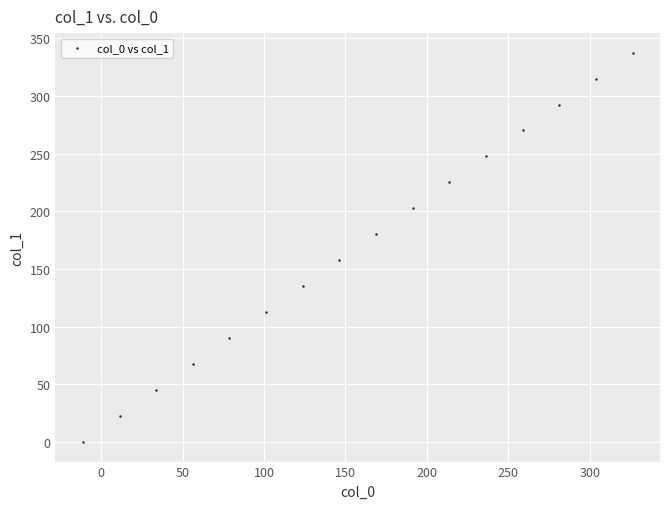

What is the range of X values (max minus min)?

337.5